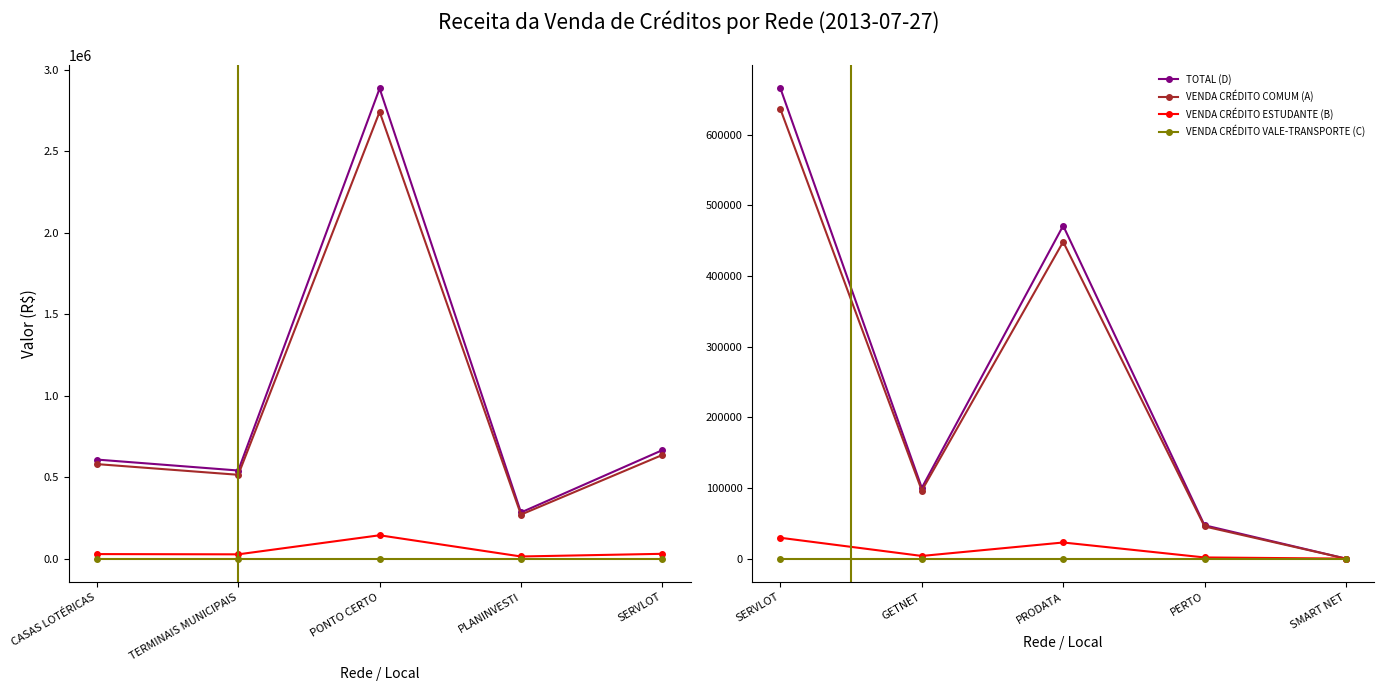

How many interior local peaks does the VENDA CRÉDITO COMUM (A) series have?

1